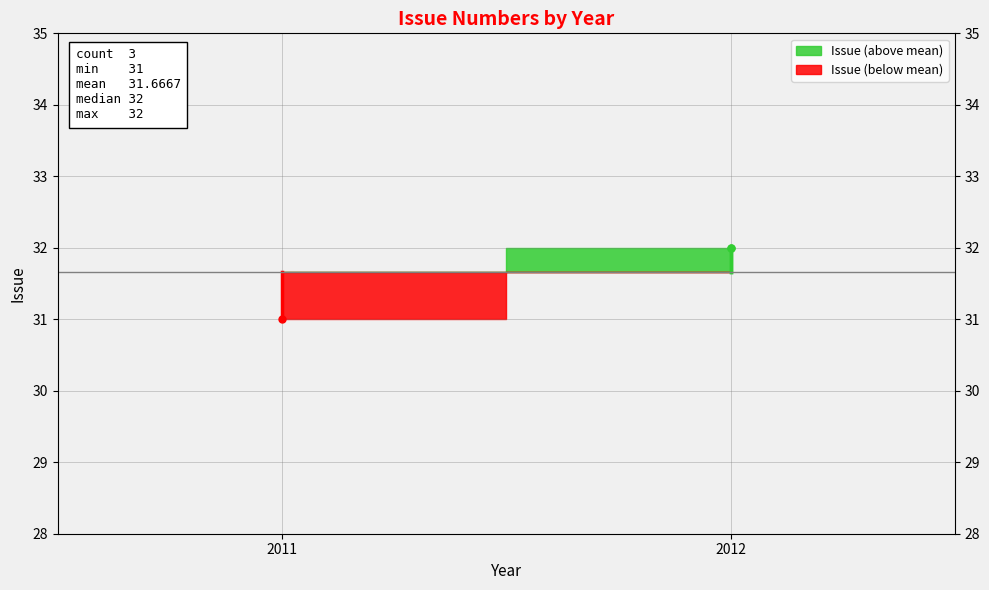

What is the sum of the values at 2012 and 2011?

63